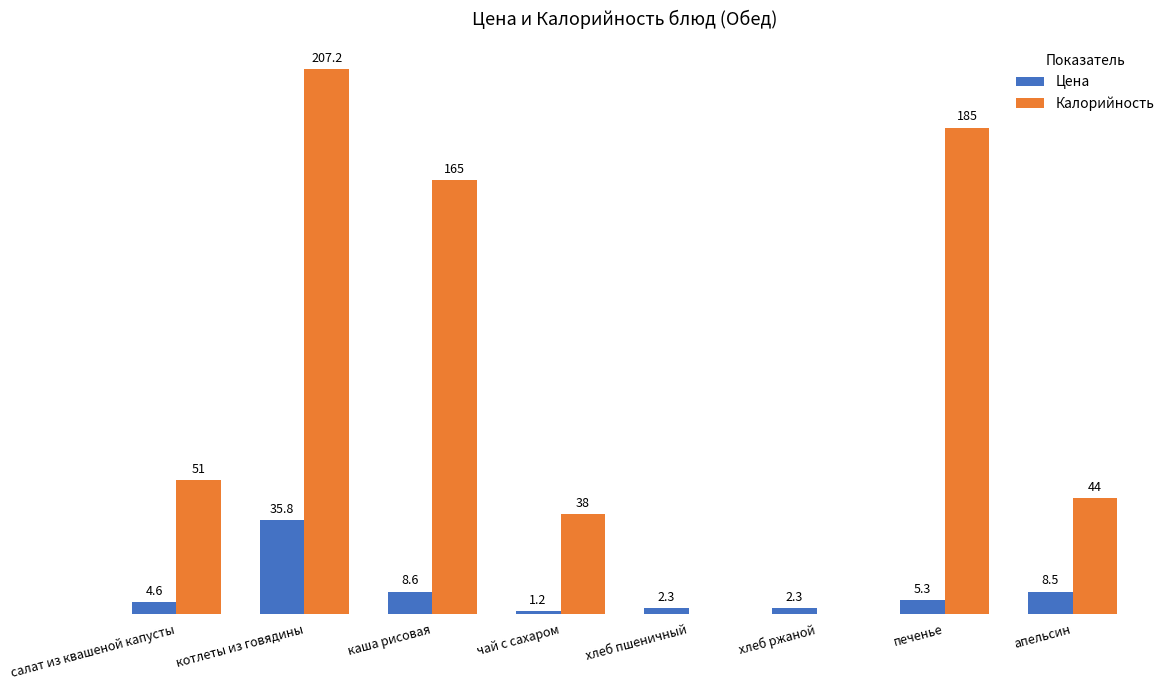

Where is Калорийность nearest to the value 103?

салат из квашеной капусты